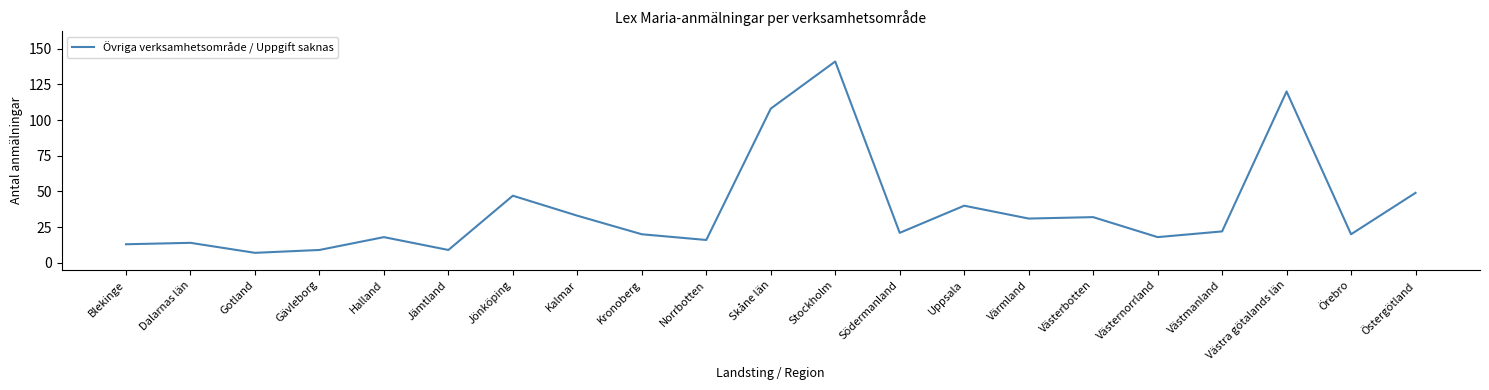

Which label corresponds to the largest value in the chart?

Stockholm